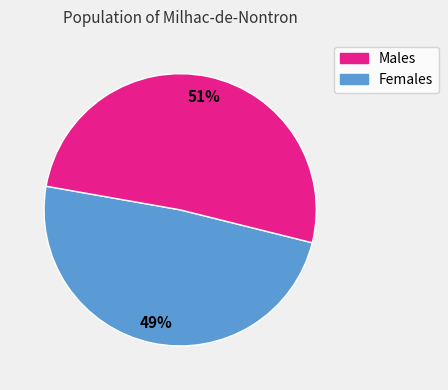

To the nearest percent, what is the average slice percentage?

50%